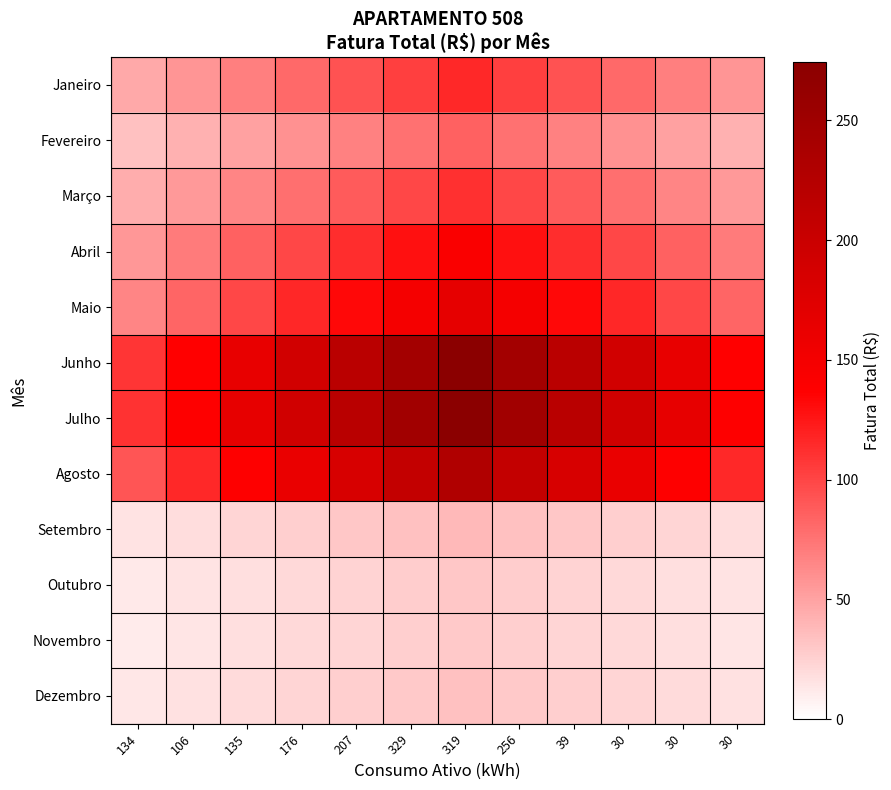

Between 30 and 207, which is larger?

207